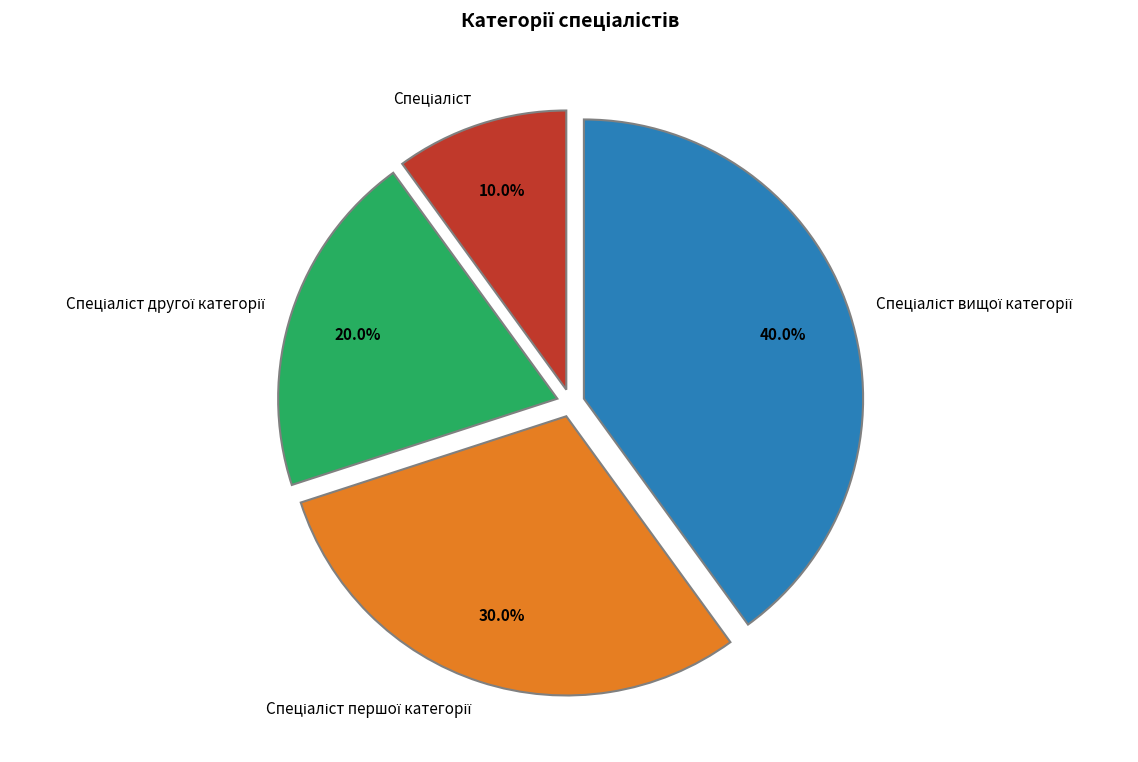

Is there a majority slice in this chart?

No